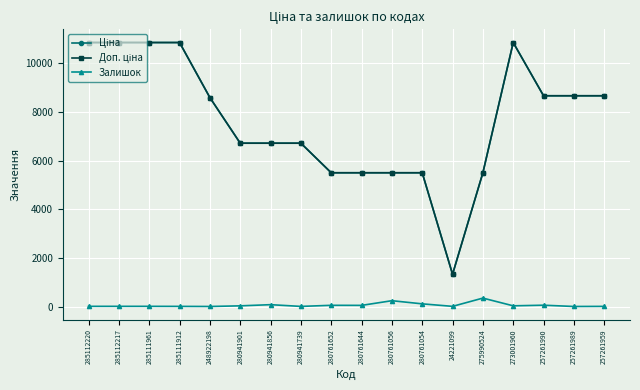

How many categories are shown in the chart?

18